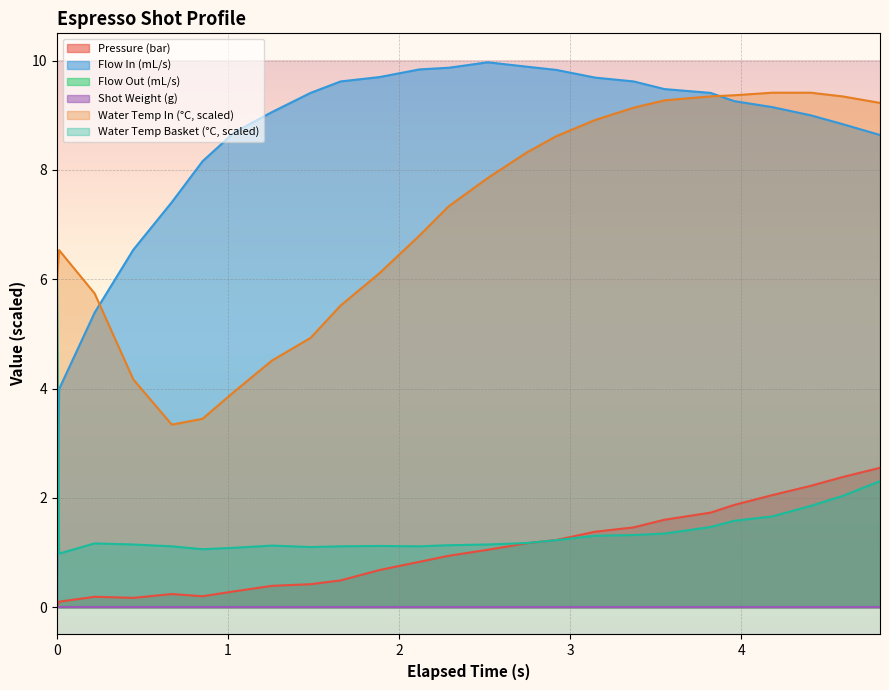

In water_temperature_basket, how many points are lower than both neighbors (excluding endpoints)?

4